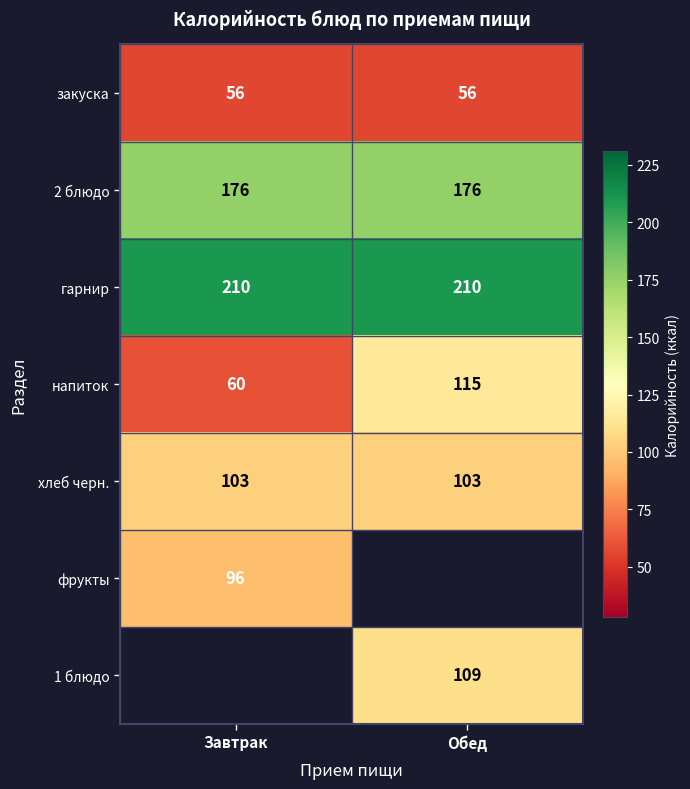

How many data points does each series have?

2